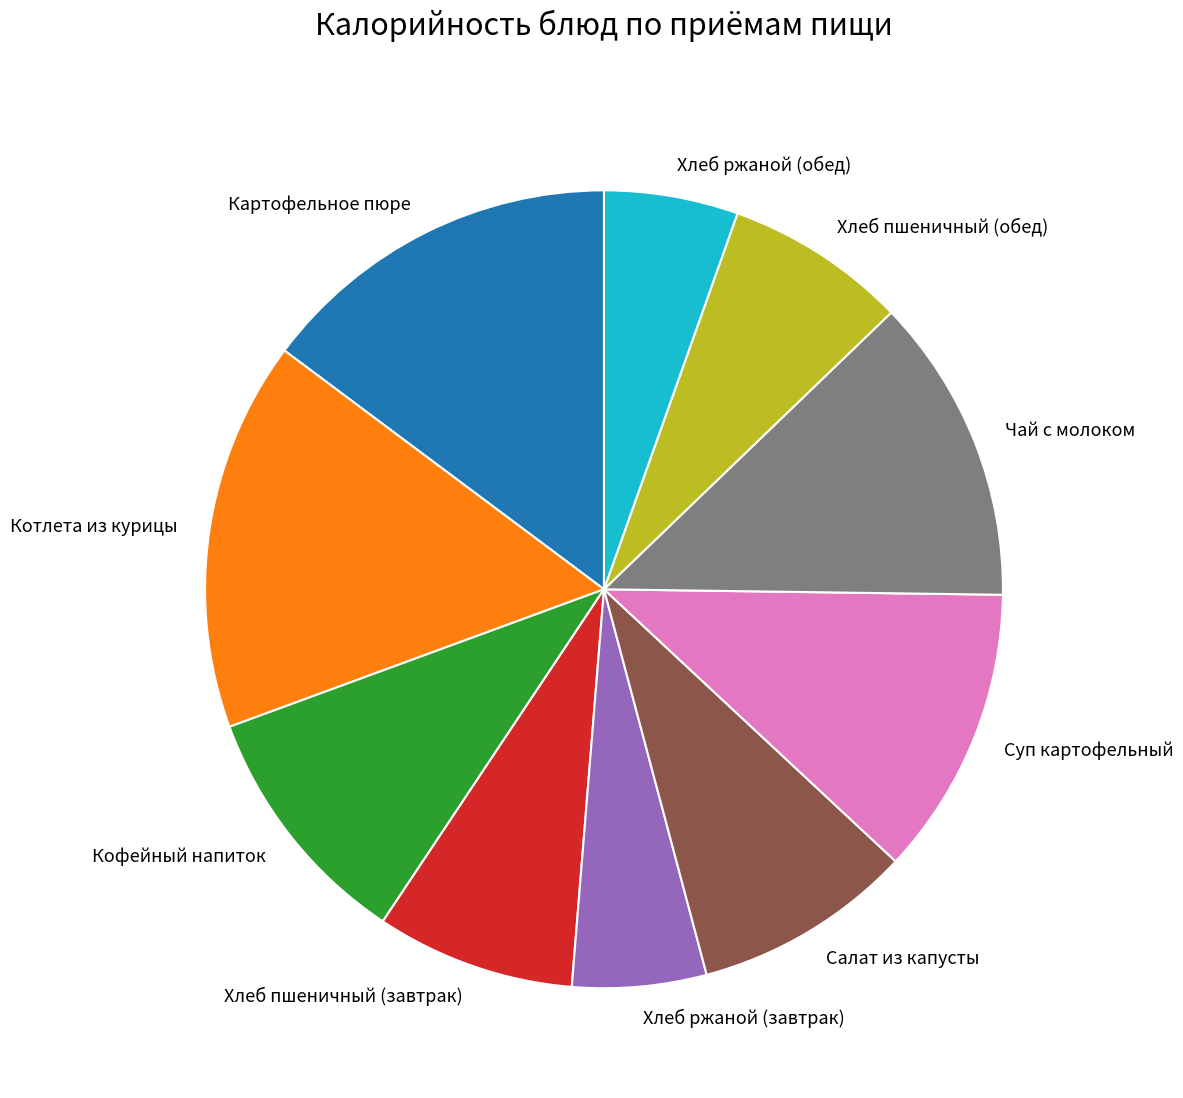

Is Котлета из курицы the majority of the pie?

No